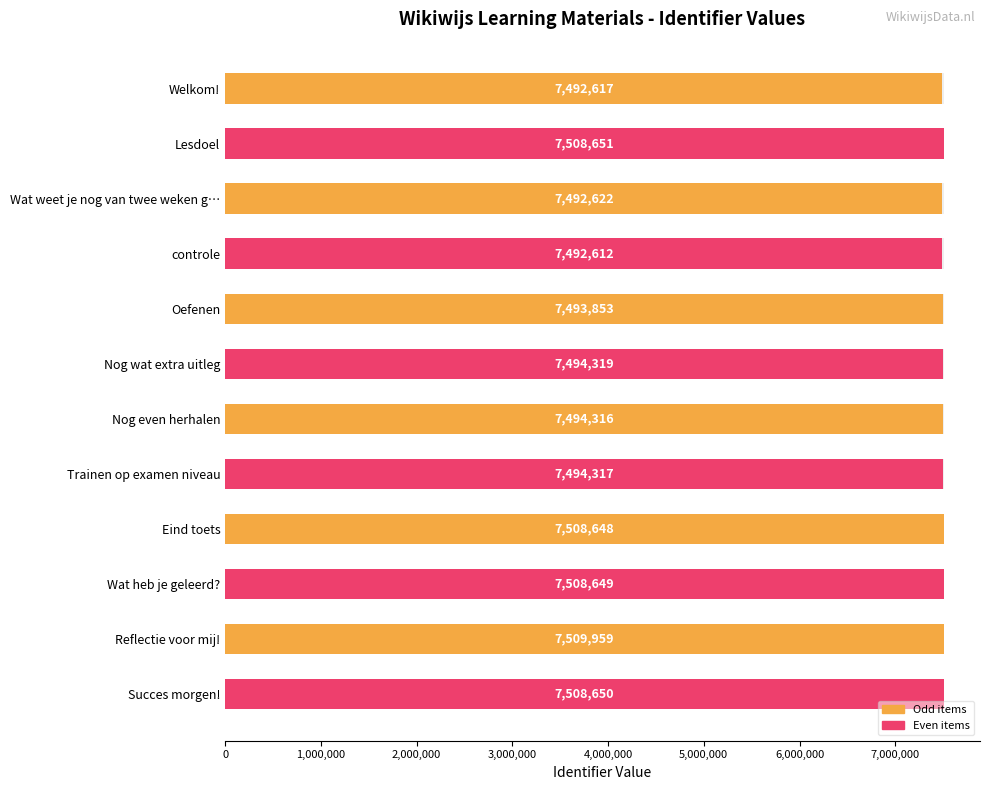

How many values exceed 7494319?

5